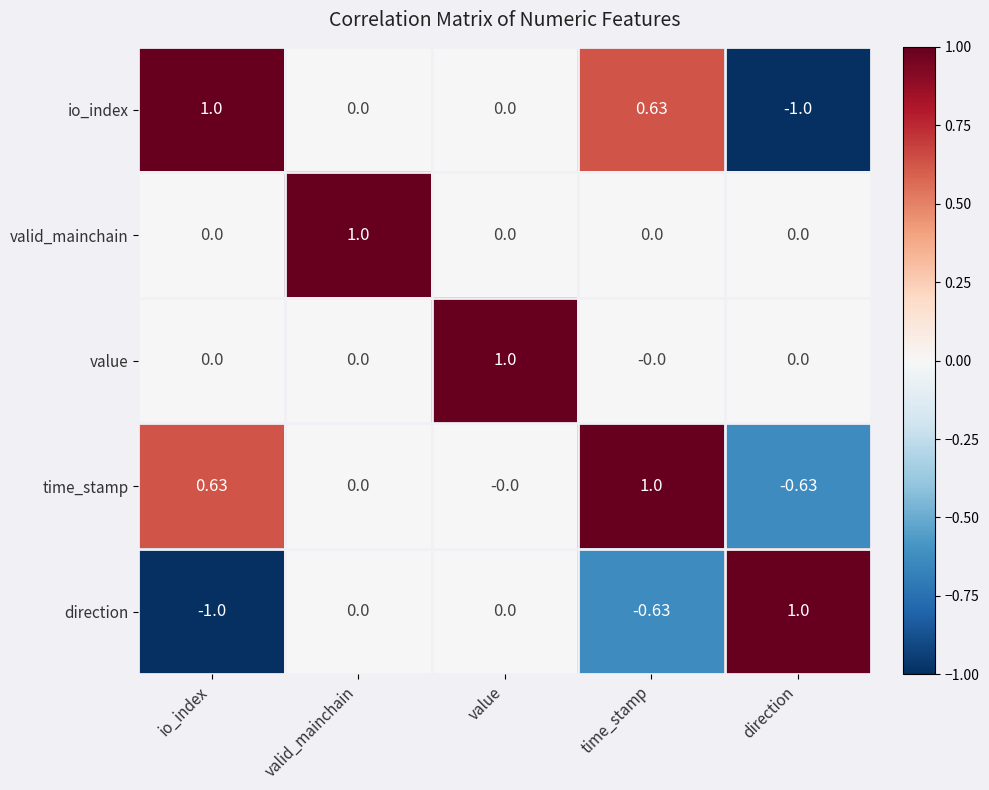

Is the value of direction at direction greater than the value of valid_mainchain at direction?

Yes